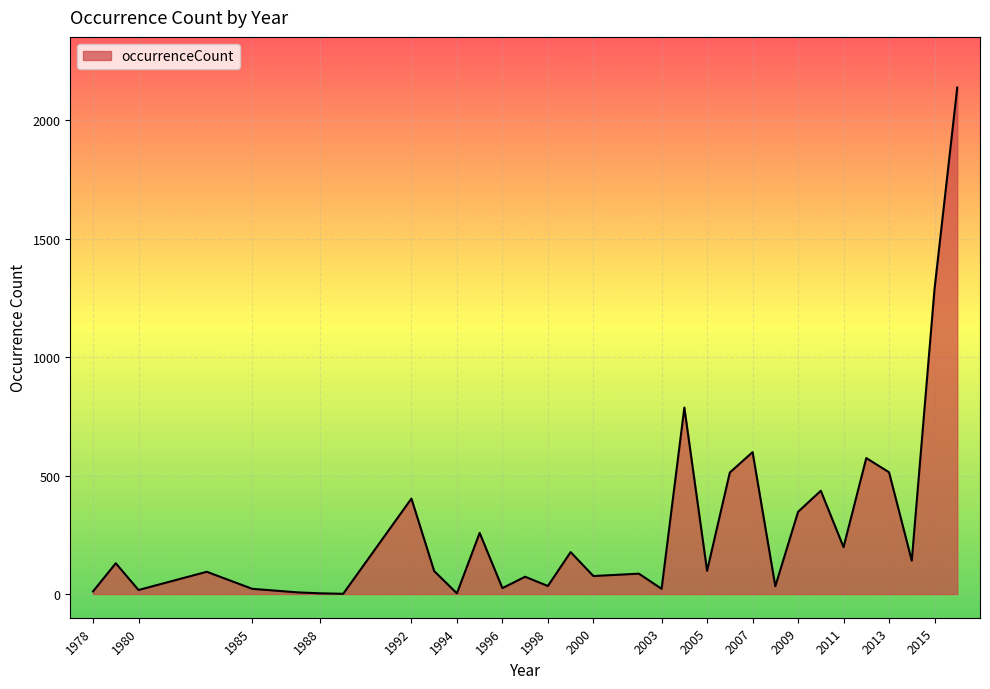

What is the difference between the maximum and minimum values?

2137